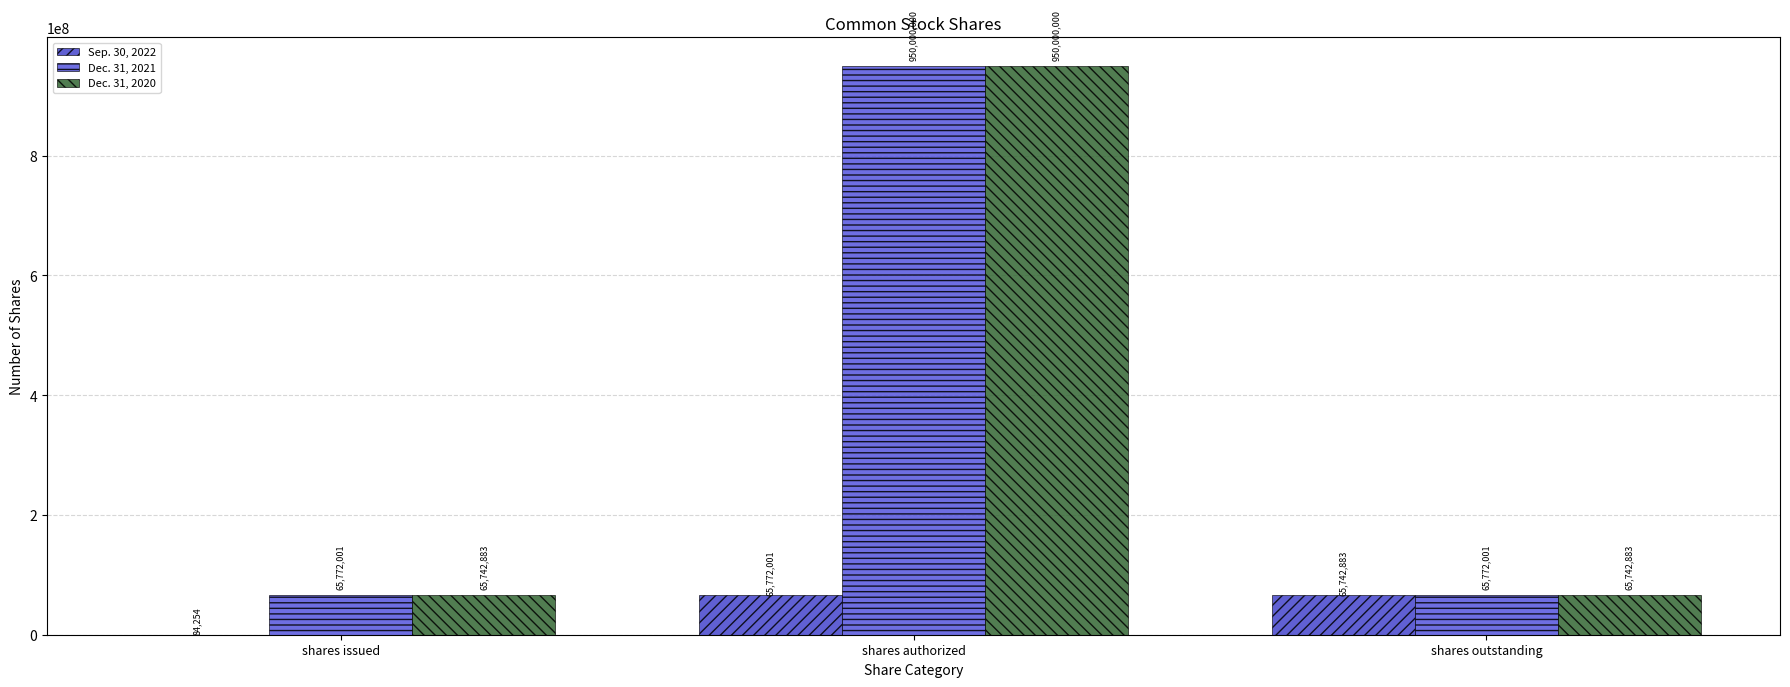

What are all the series names shown in the legend?

Sep. 30, 2022, Dec. 31, 2021, Dec. 31, 2020